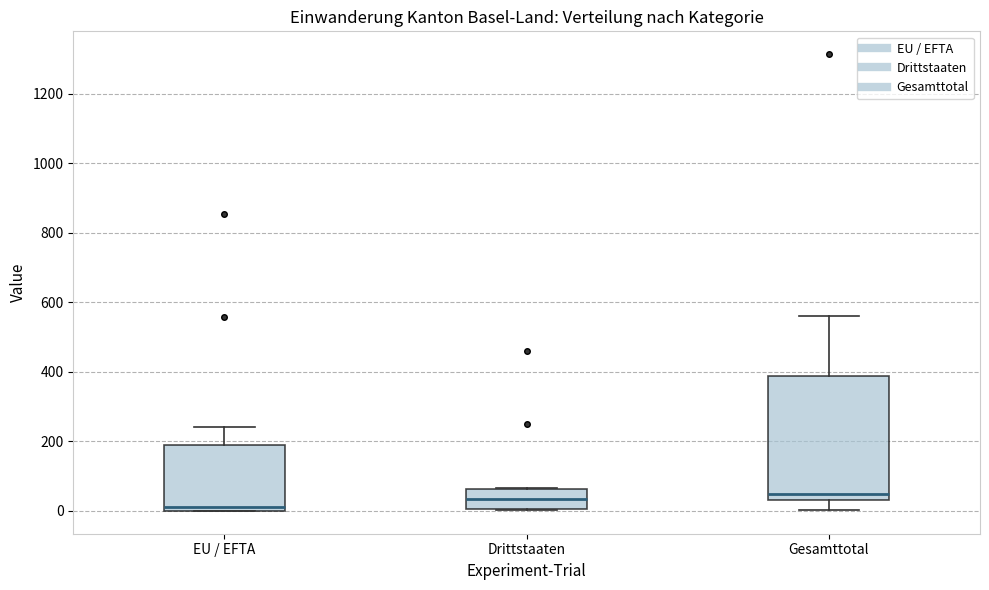

Which box is the tallest, from its lower edge to its upper edge?

Gesamttotal